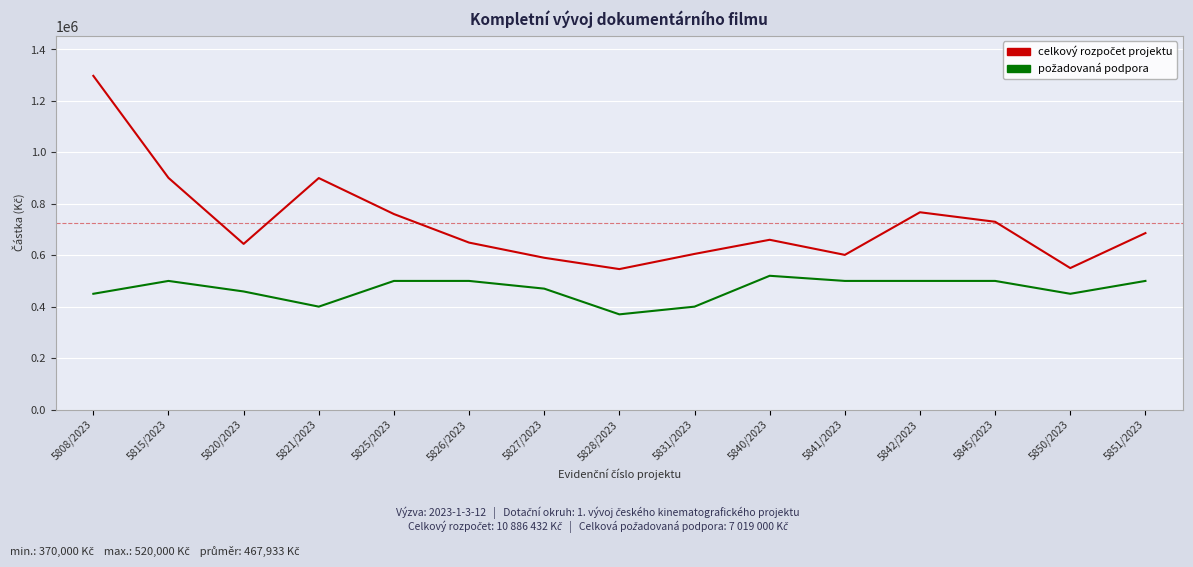

Which label corresponds to the largest value in the chart?

5808/2023